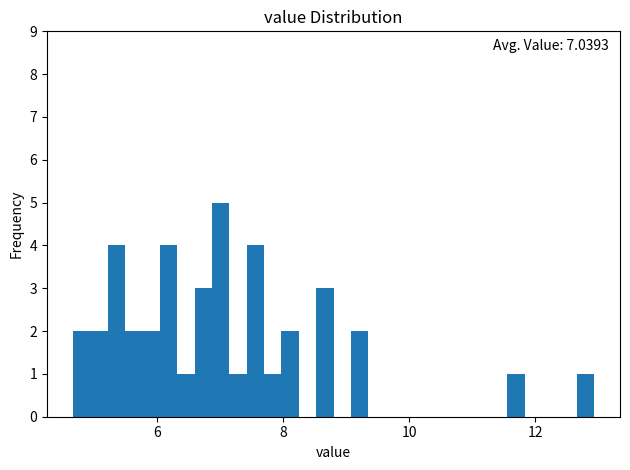

Read against the x-axis, roughly where is the centre of the tallest bar?

7.0